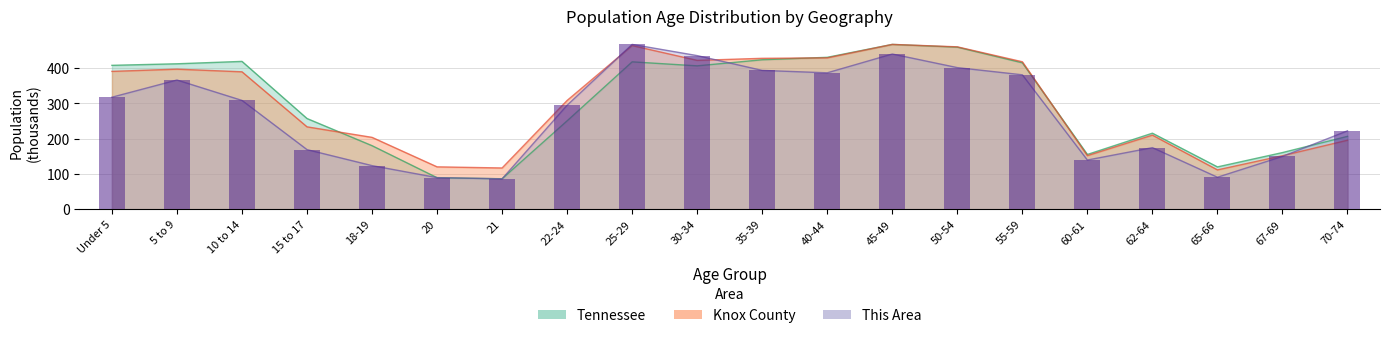

Reading right to left, list all the values displayed in this chart.

222.2	149.6	90.7	174.6	139.4	380.9	401.3	439.9	386.6	393.4	435.3	467.1	294.8	86.2	89.6	123.6	168.9	308.4	366.2	317.4